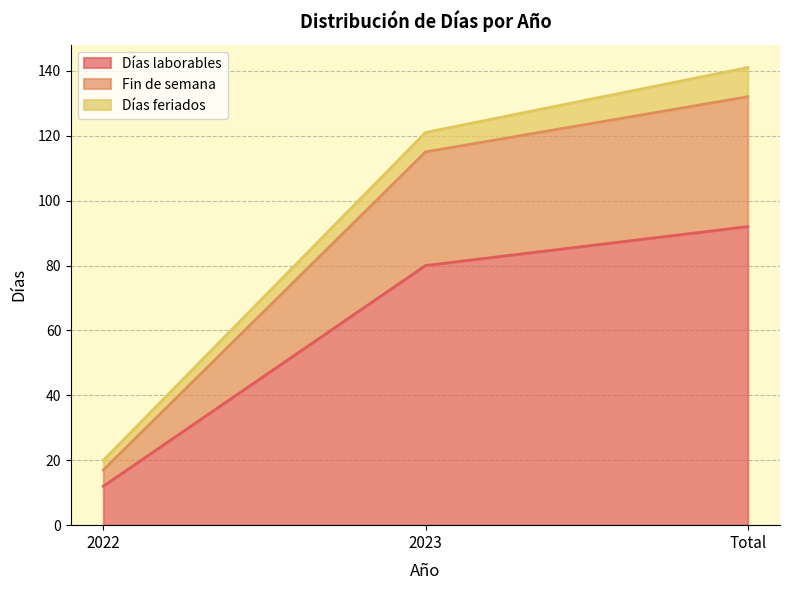

Which category has the highest value in the Días laborables series?

Total